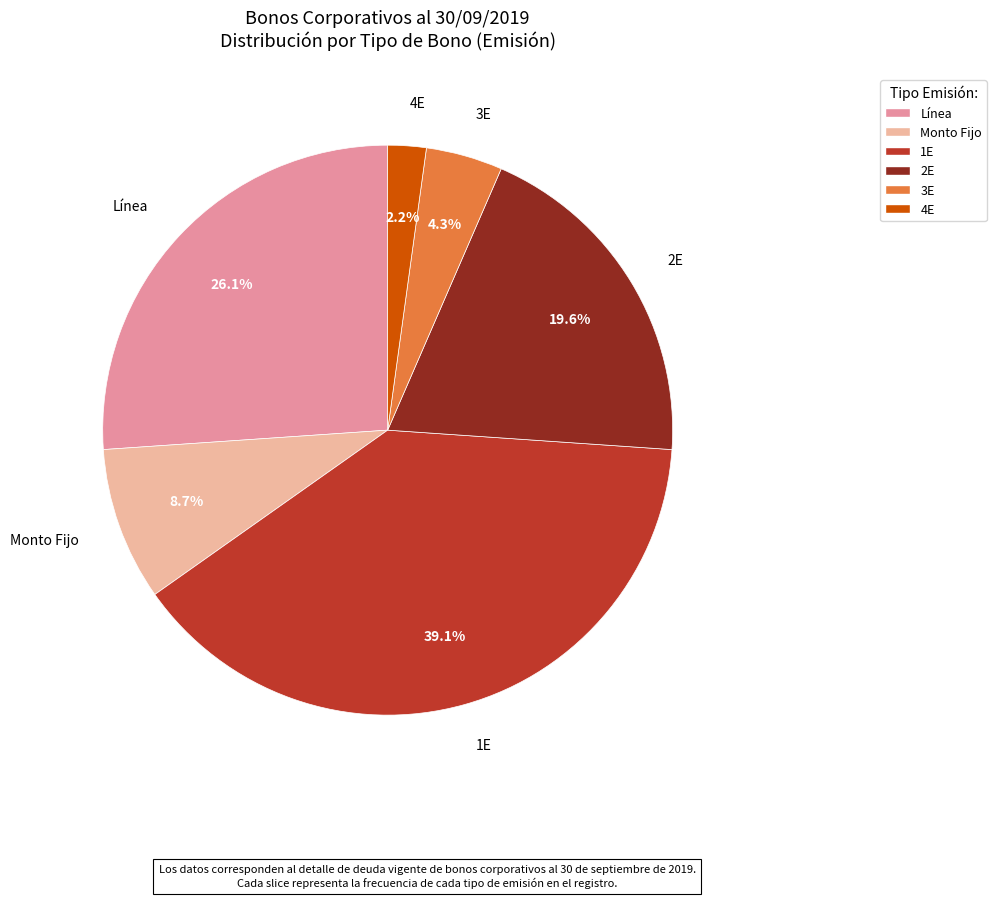

To the nearest percent, what percentage of the pie is 2E?

20%